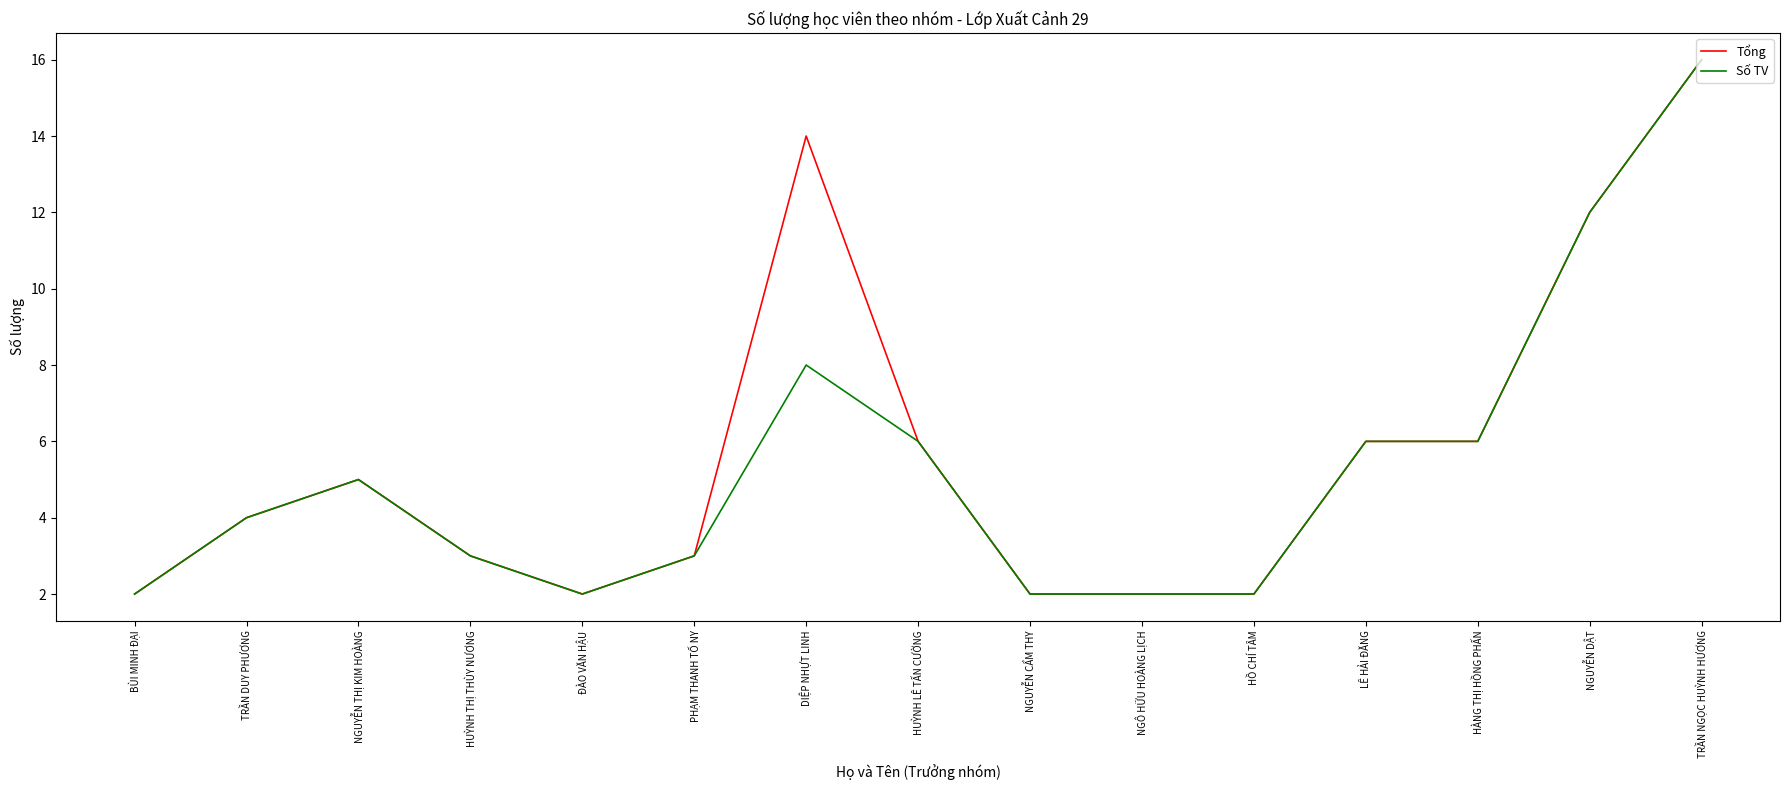

At which label is Số TV closest to 9?

DIỆP NHỰT LINH